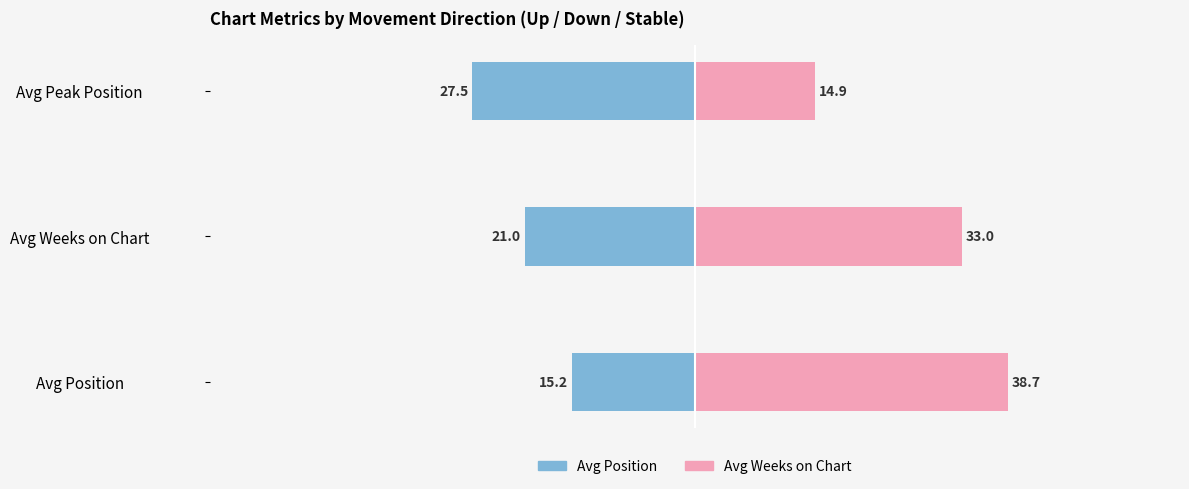

At how many categories does at least one series exceed -17?

3